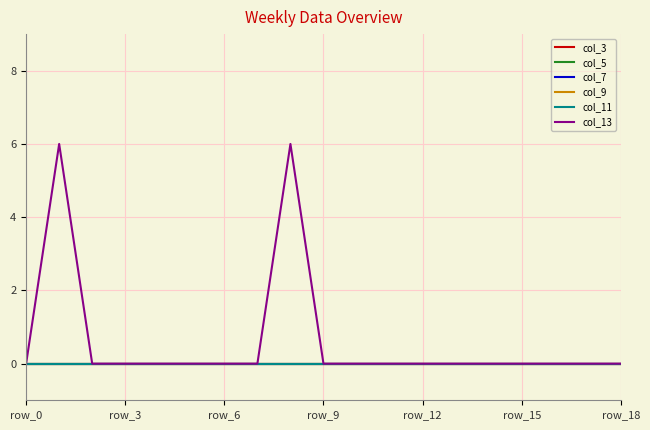

Is this an area chart (filled region under the line)?

No